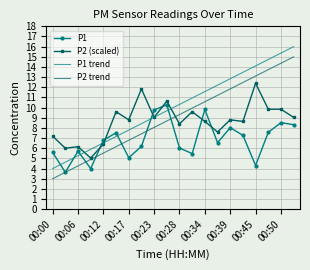

What is the greatest value displayed?

16.0